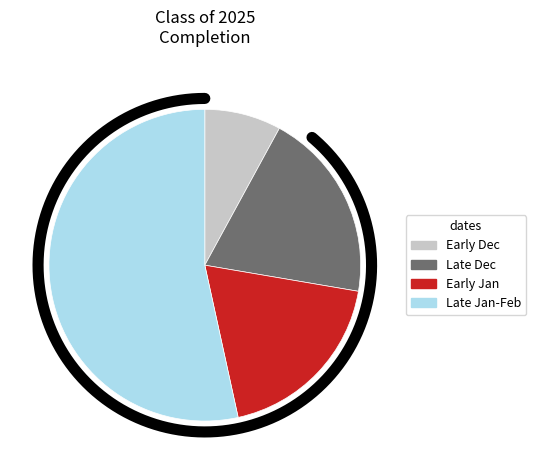

Which has a higher value, 01/17/2025 or 12/31/2024?

01/17/2025